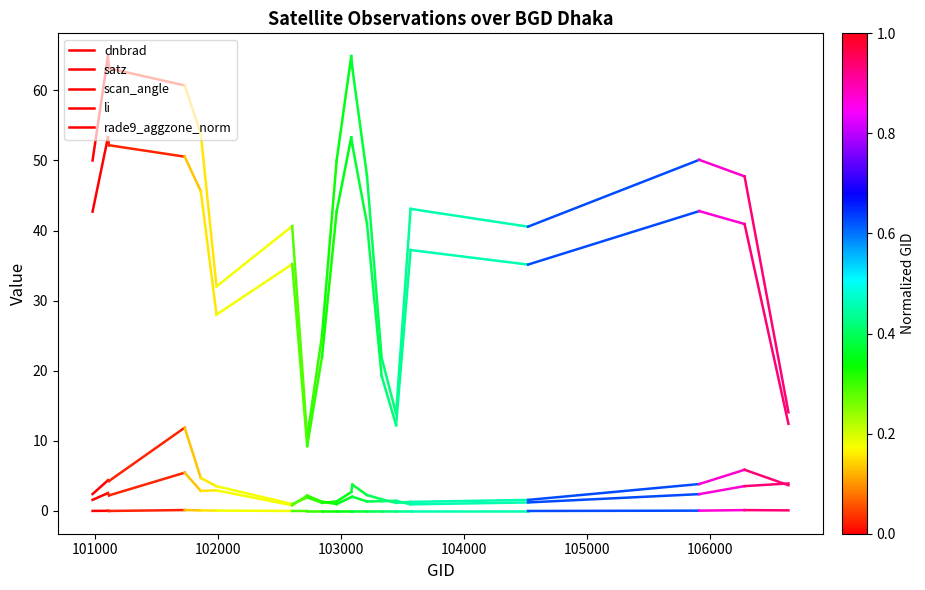

What is the difference between the highest and lowest values at 101000?

64.9